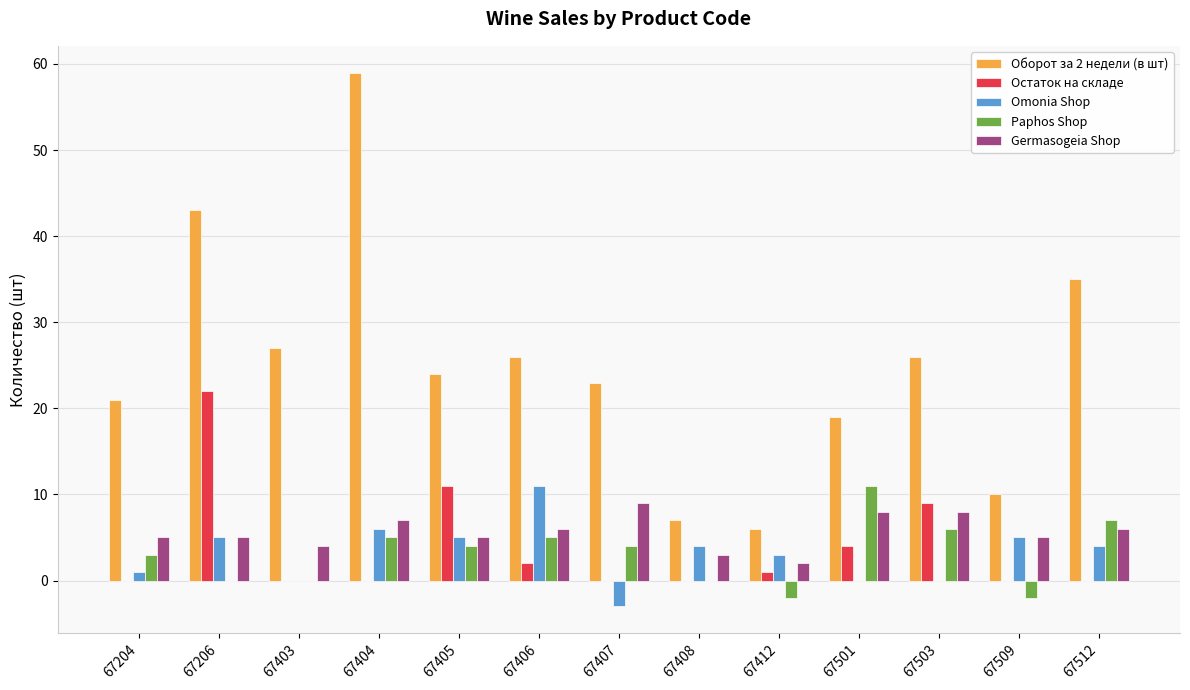

Which series has the widest spread of values?

Оборот за 2 недели (в шт)